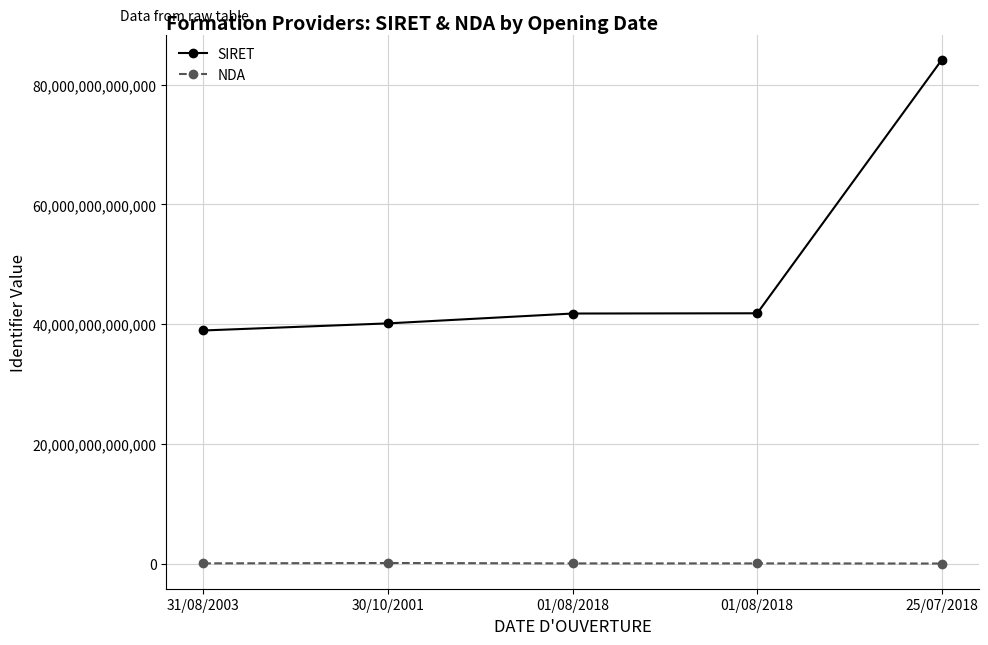

What are all the series names shown in the legend?

SIRET, NDA